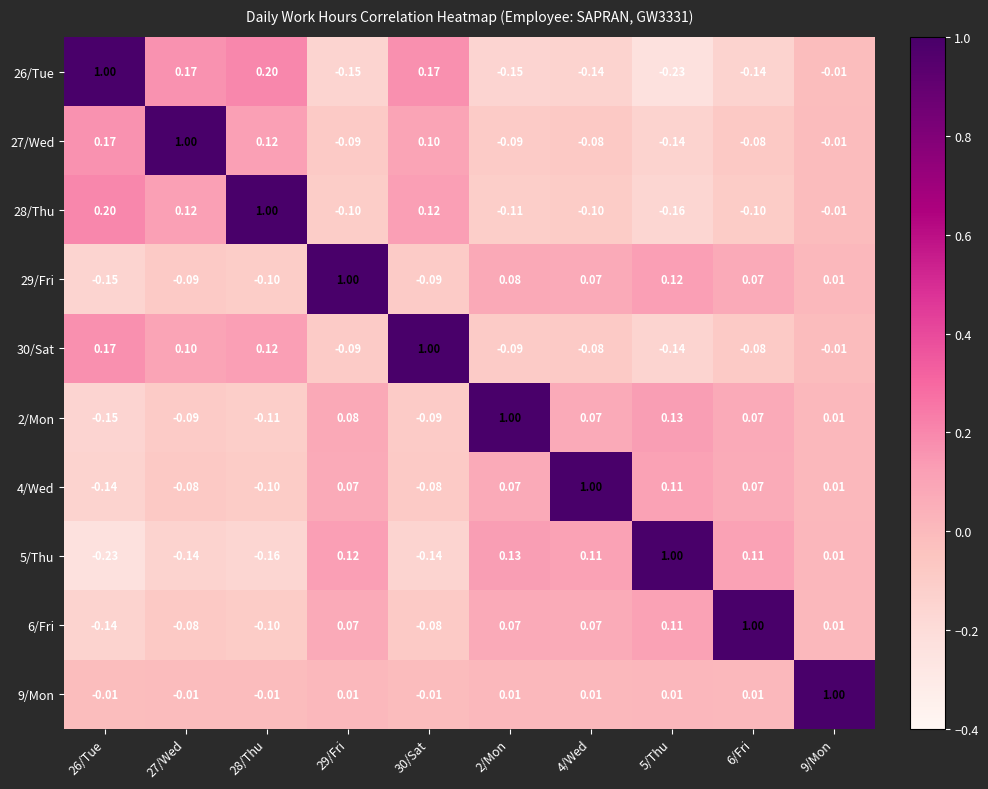

Is the value of 4/Wed at 30/Sat greater than the value of 26/Tue at 28/Thu?

No